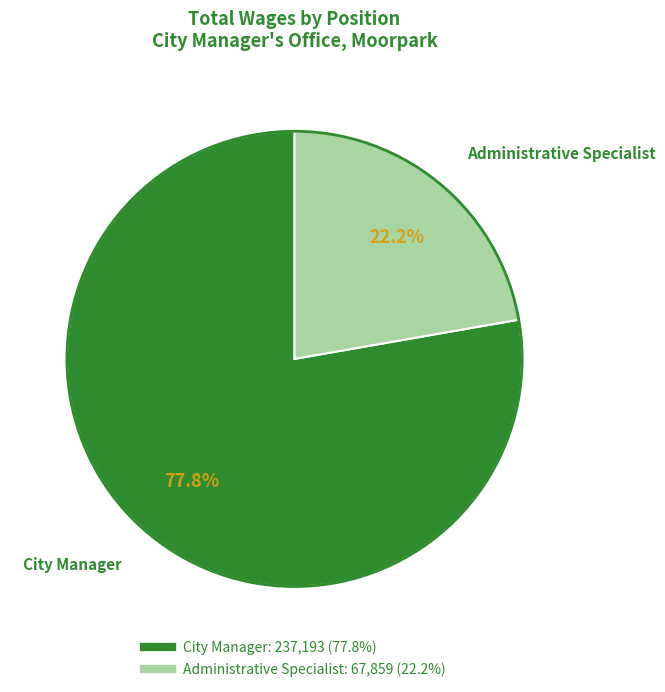

Between Administrative Specialist and City Manager, which is larger?

City Manager